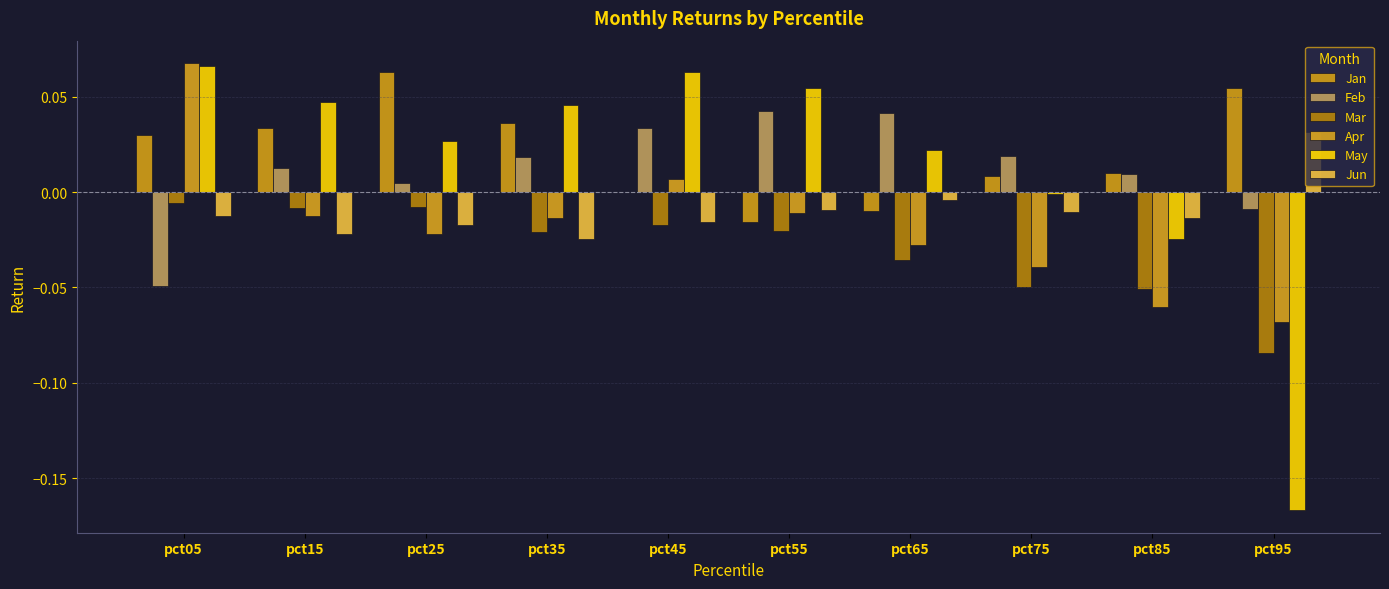

List the series in order of their peak value, highest first.

Apr, May, Jan, Feb, Jun, Mar